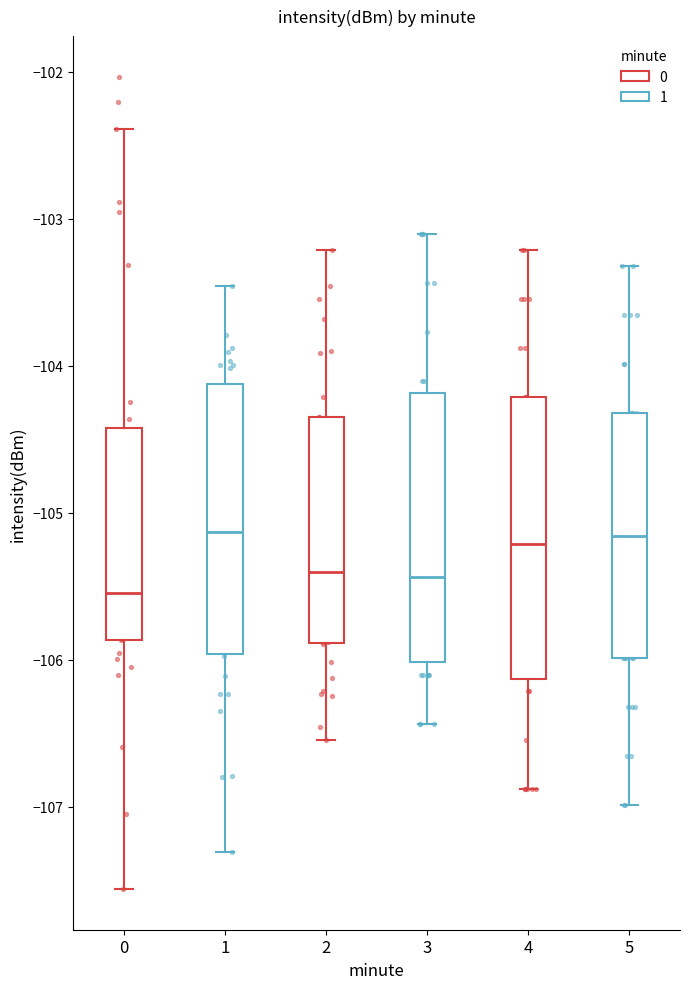

Reading left to right, read every box against the y-axis: the position of its median line, the range the box covers, and the ends of its whiskers. The values are not printed on the chart, so give them approximately, as read against the axis.

0: median -105.5, box -105.9 to -104.4, whiskers -107.6 to -102.4
1: median -105.1, box -106.0 to -104.1, whiskers -107.3 to -103.5
2: median -105.4, box -105.9 to -104.3, whiskers -106.5 to -103.2
3: median -105.4, box -106.0 to -104.2, whiskers -106.4 to -103.1
4: median -105.2, box -106.1 to -104.2, whiskers -106.9 to -103.2
5: median -105.2, box -106.0 to -104.3, whiskers -107.0 to -103.3